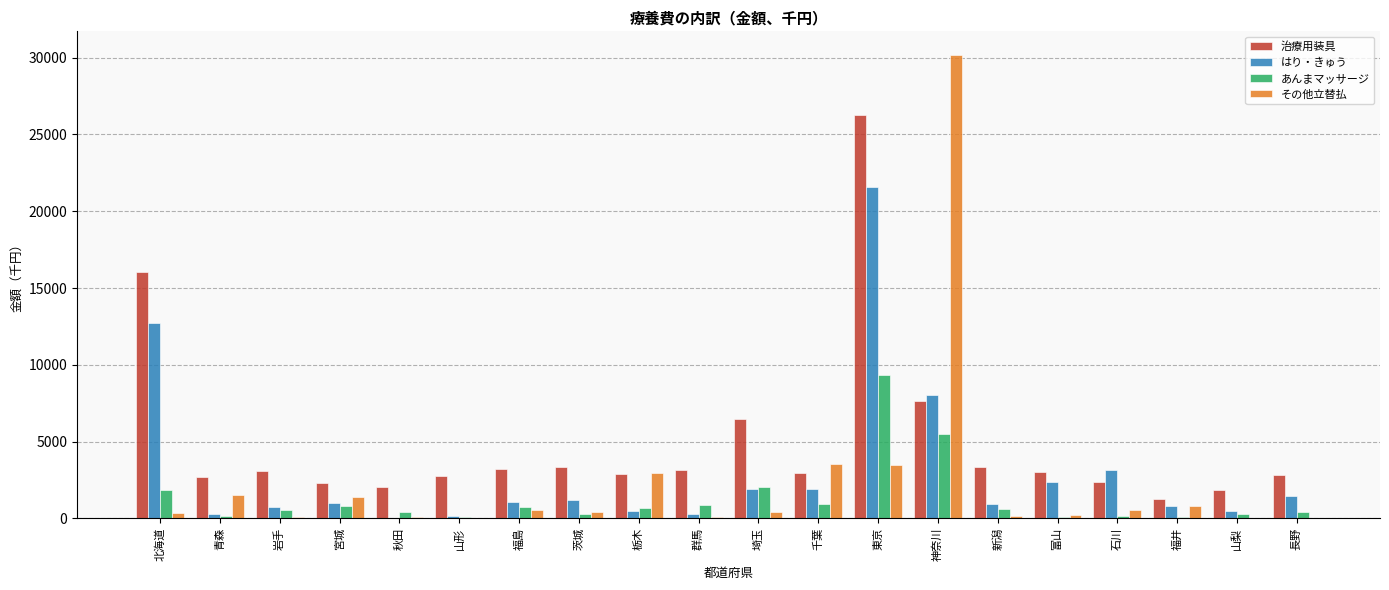

Is it true that その他立替払 equals 30206.8 at 神奈川?

True